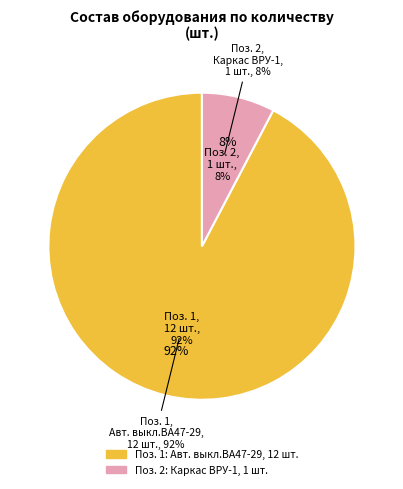

True or false: 2 accounts for 8% of the total.

True